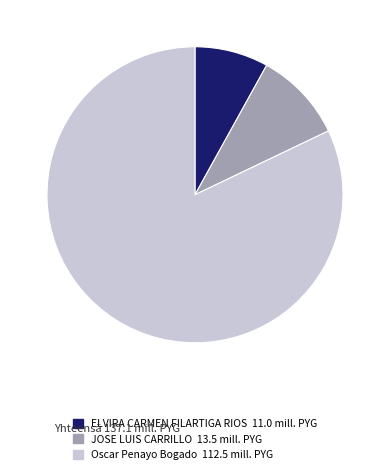

Which category has the smallest portion of the pie?

ELVIRA CARMEN FILARTIGA RIOS